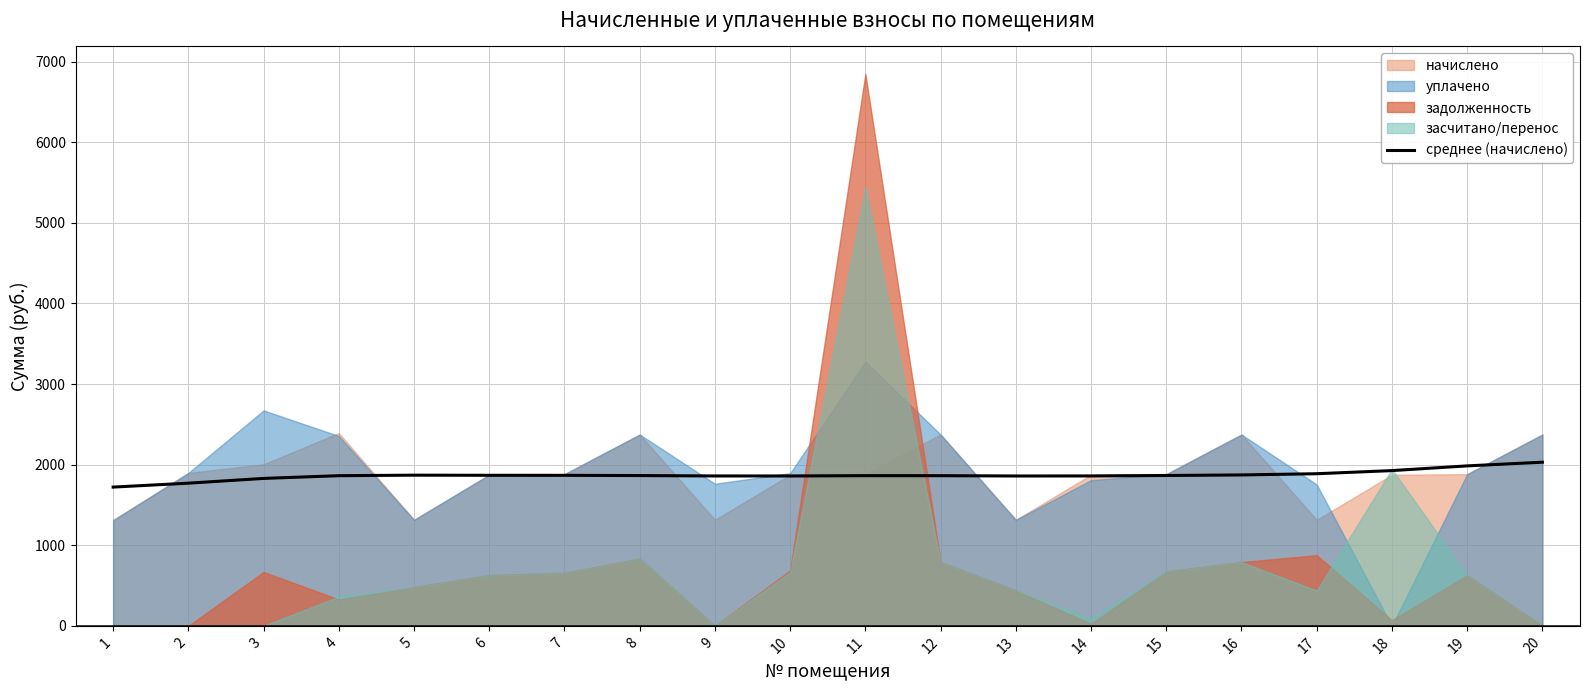

Count the number of values greater than 1864.

10